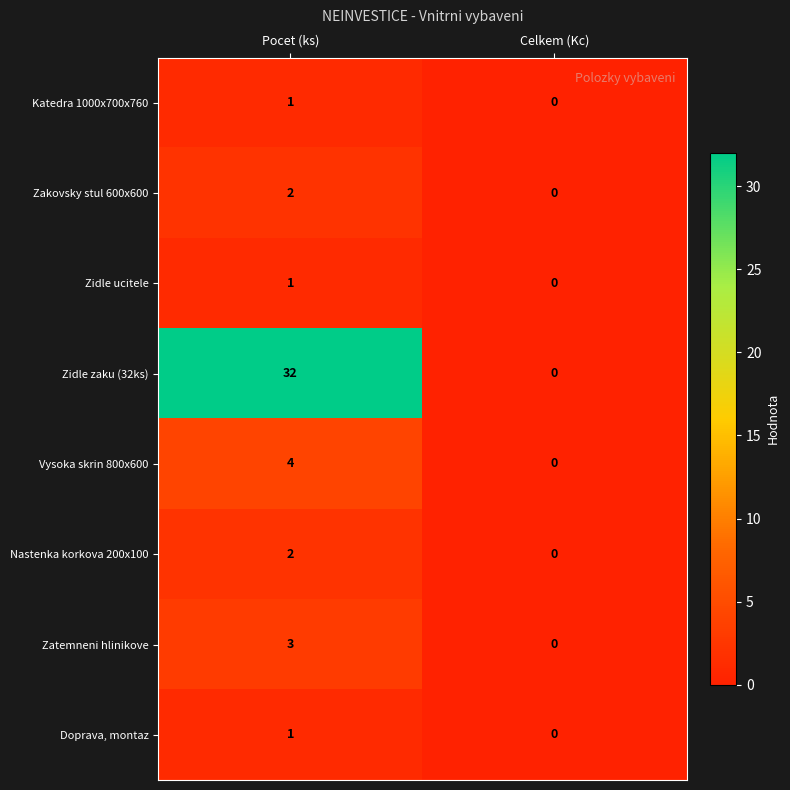

What is the difference between the maximum and minimum values in the Vysoka skrin 800x600 series?

4